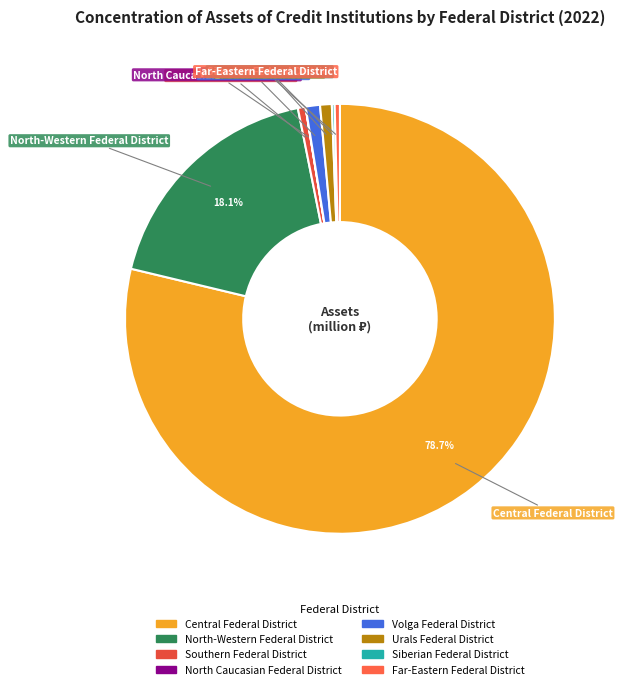

Is it true that Southern Federal District is 1% of the pie?

True